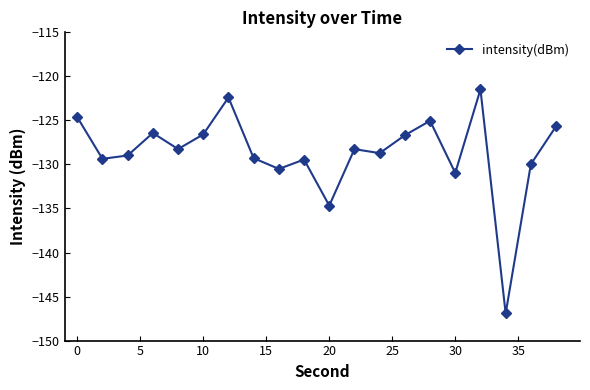

True or false: there are more than 1 points higher than both neighbors.

True